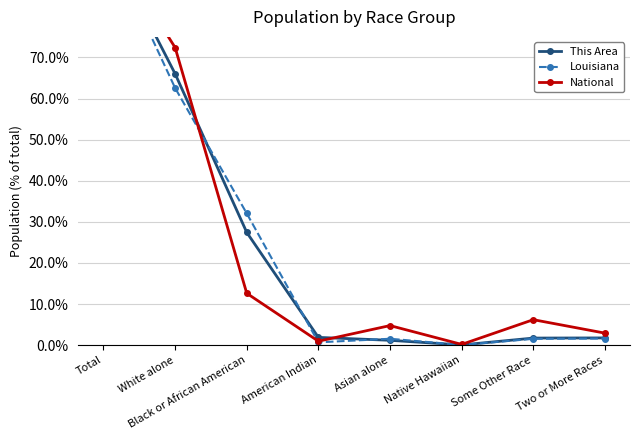

The National series shows 0.9 at American Indian. True or false?

True